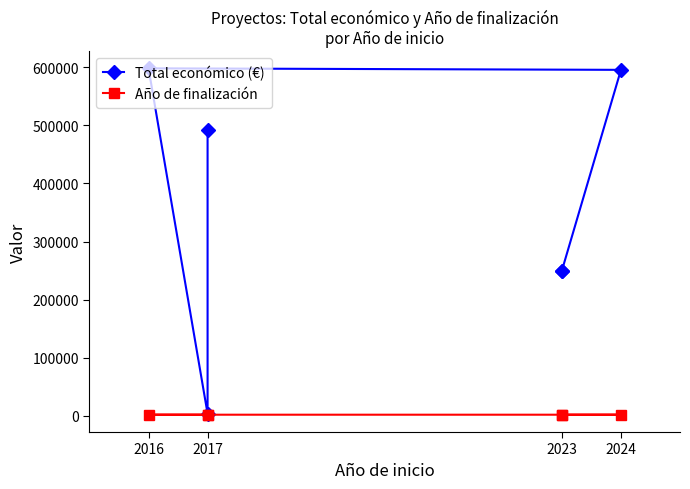

True or false: Total económico (€) and Año de finalización intersect in this chart.

False